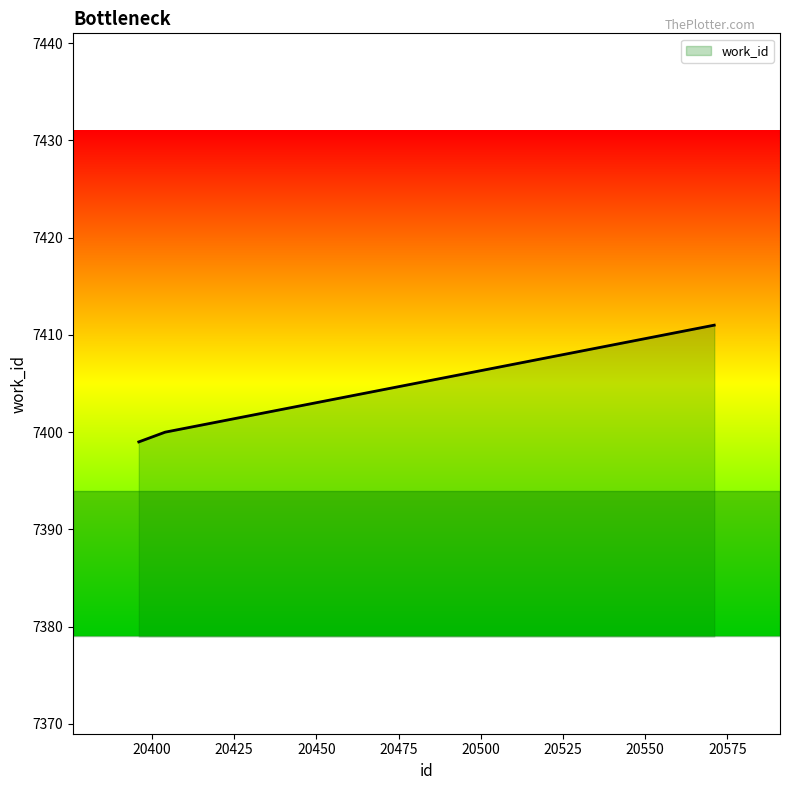

Reading left to right, transcribe all the data shown in this chart.

7399	7400	7411